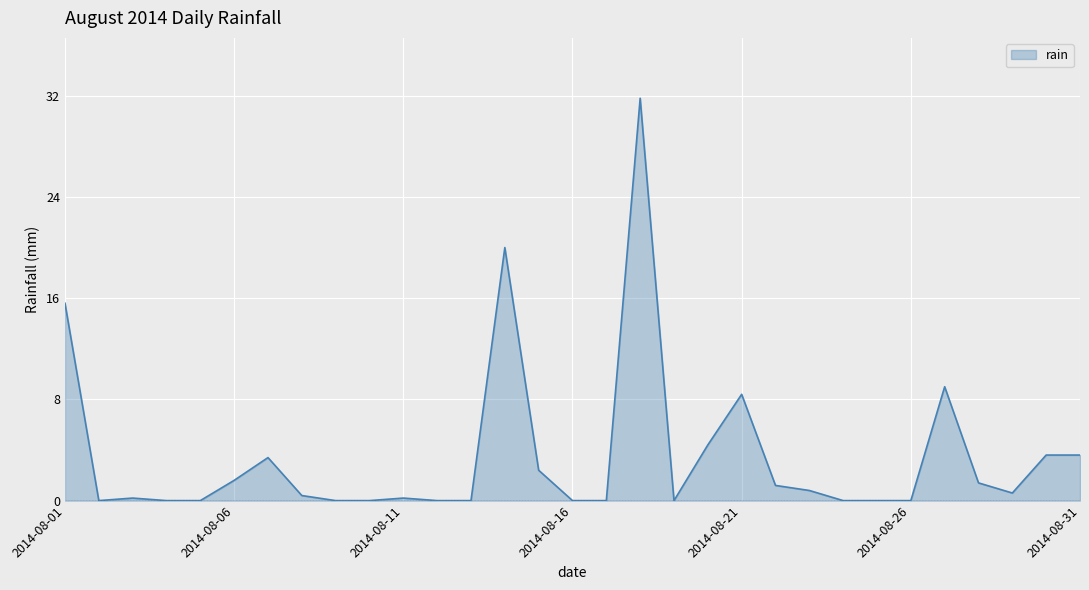

What is the difference between the maximum and minimum values?

31.8